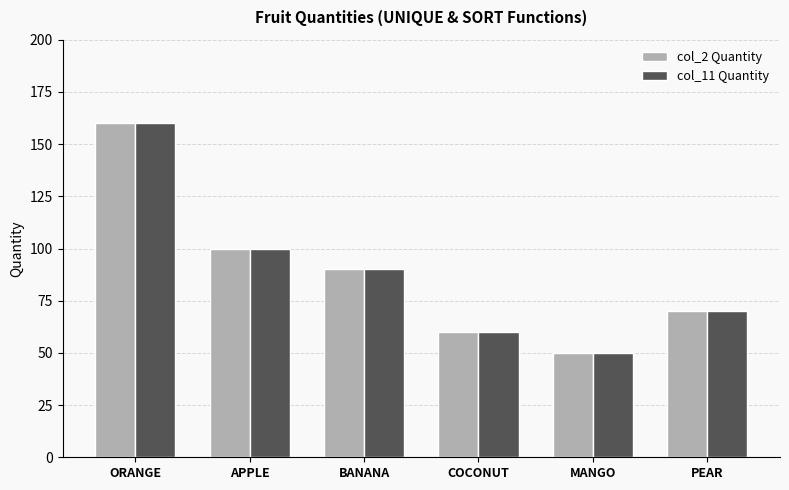

Is it true that col_2 Quantity equals 22 at MANGO?

False